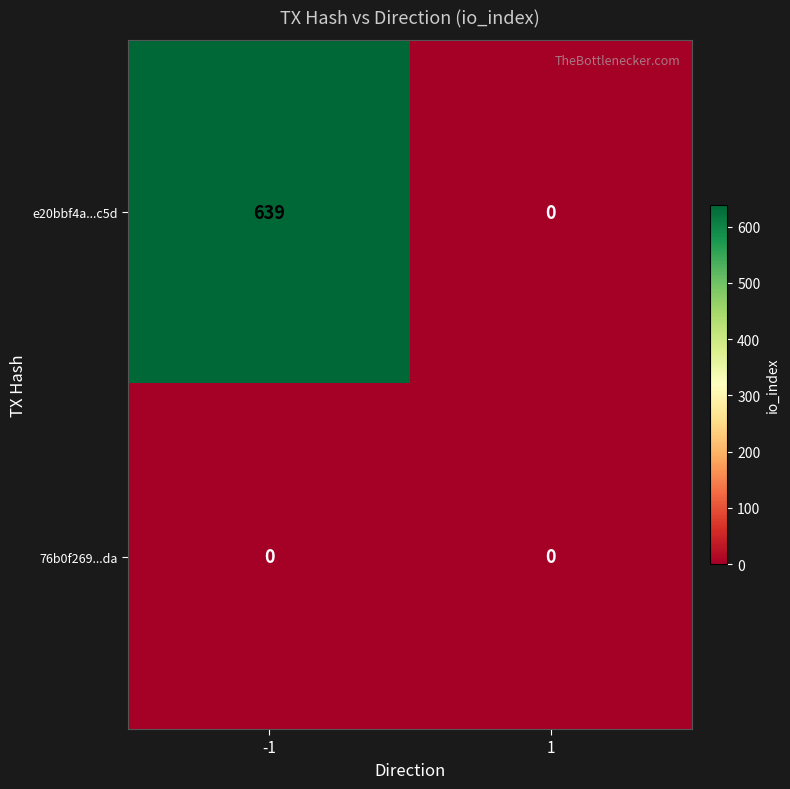

What is the difference between the e20bbf4a...c5d values at 1 and -1?

639